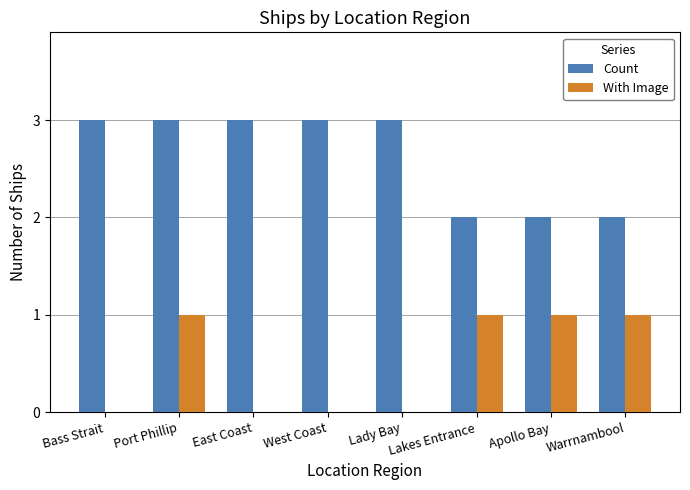

Which series has the largest total across all categories?

Count